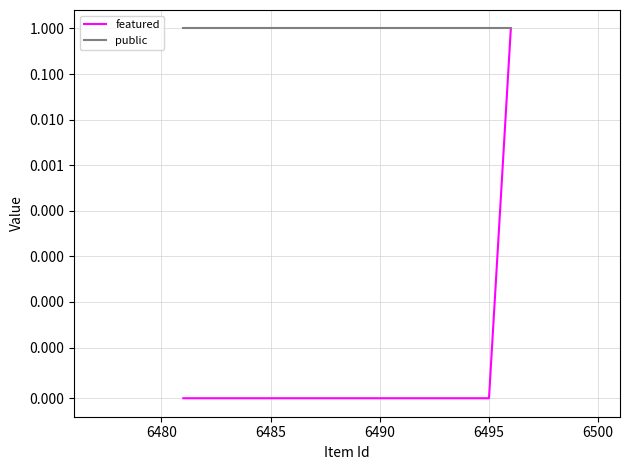

True or false: featured and public cross at least once.

False